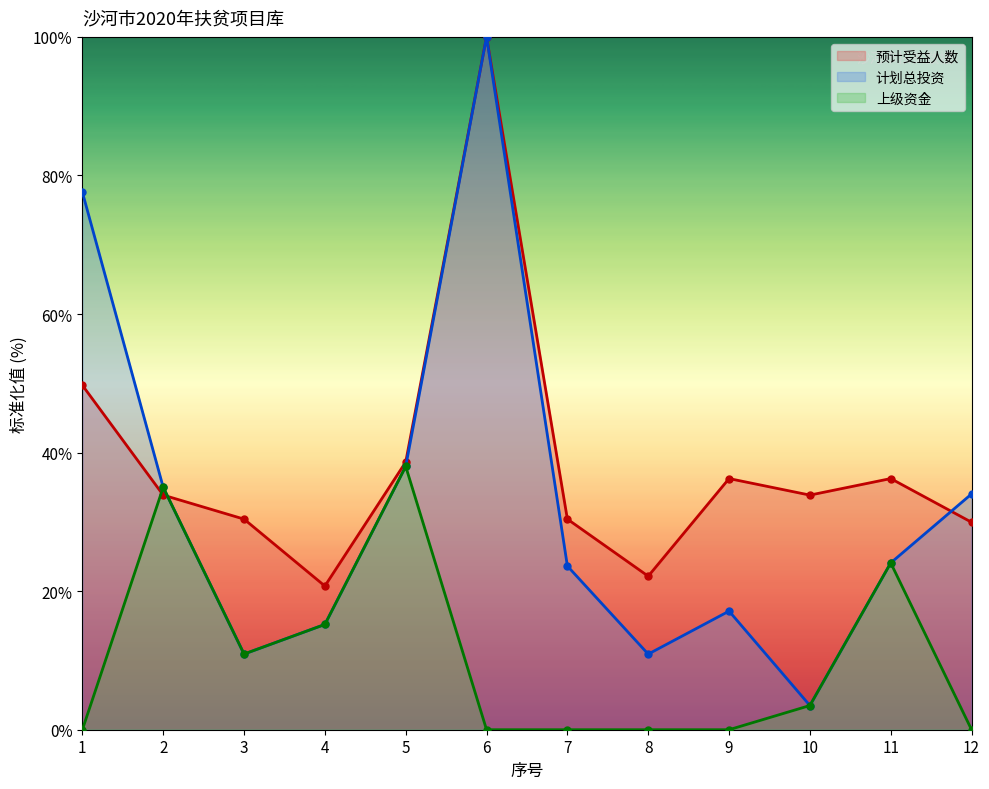

True or false: 预计受益人数 has more than 2 interior local peaks.

True